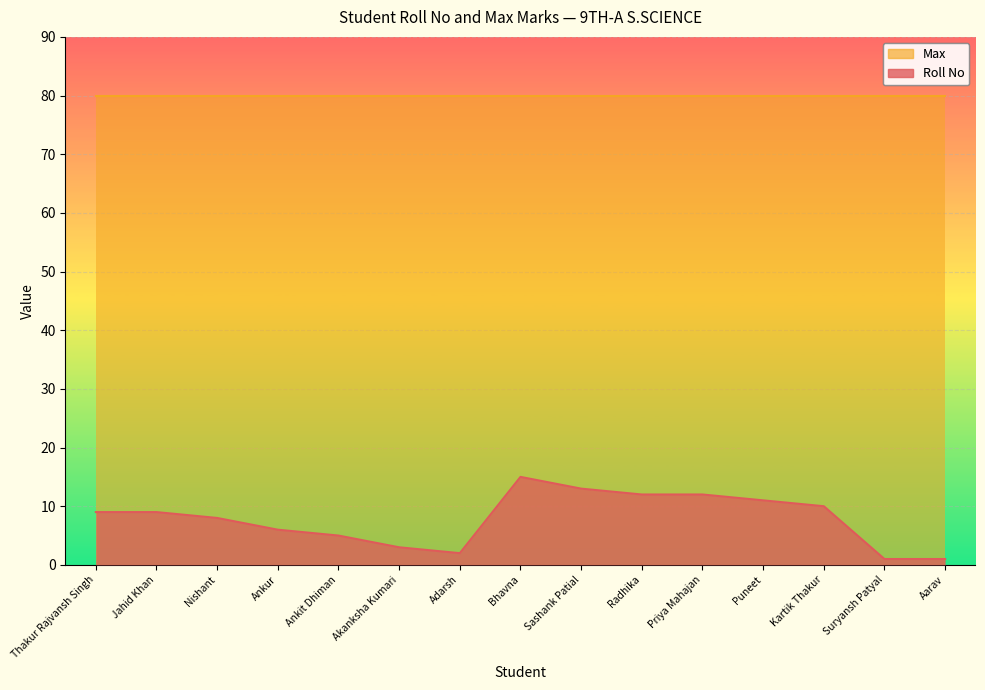

Rank the categories by value from highest to lowest.

Bhavna, Sashank Patial, Radhika, Priya Mahajan, Puneet, Kartik Thakur, Thakur Rajvansh Singh, Jahid Khan, Nishant, Ankur, Ankit Dhiman, Akanksha Kumari, Adarsh, Suryansh Patyal, Aarav